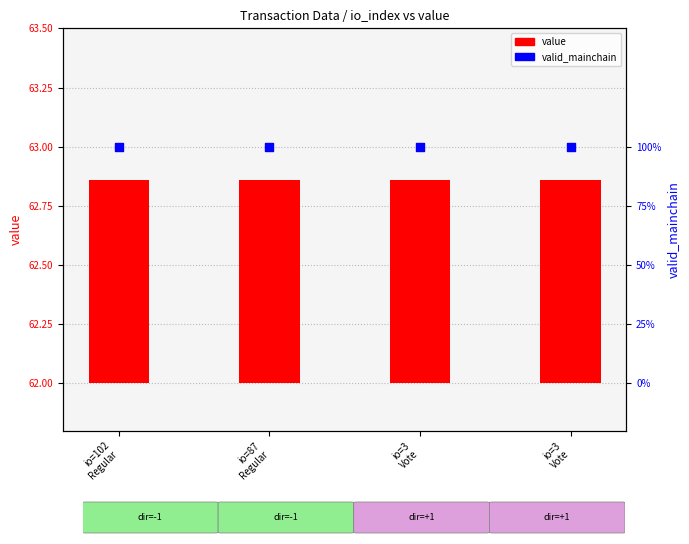

What are all the series names shown in the legend?

value, valid_mainchain